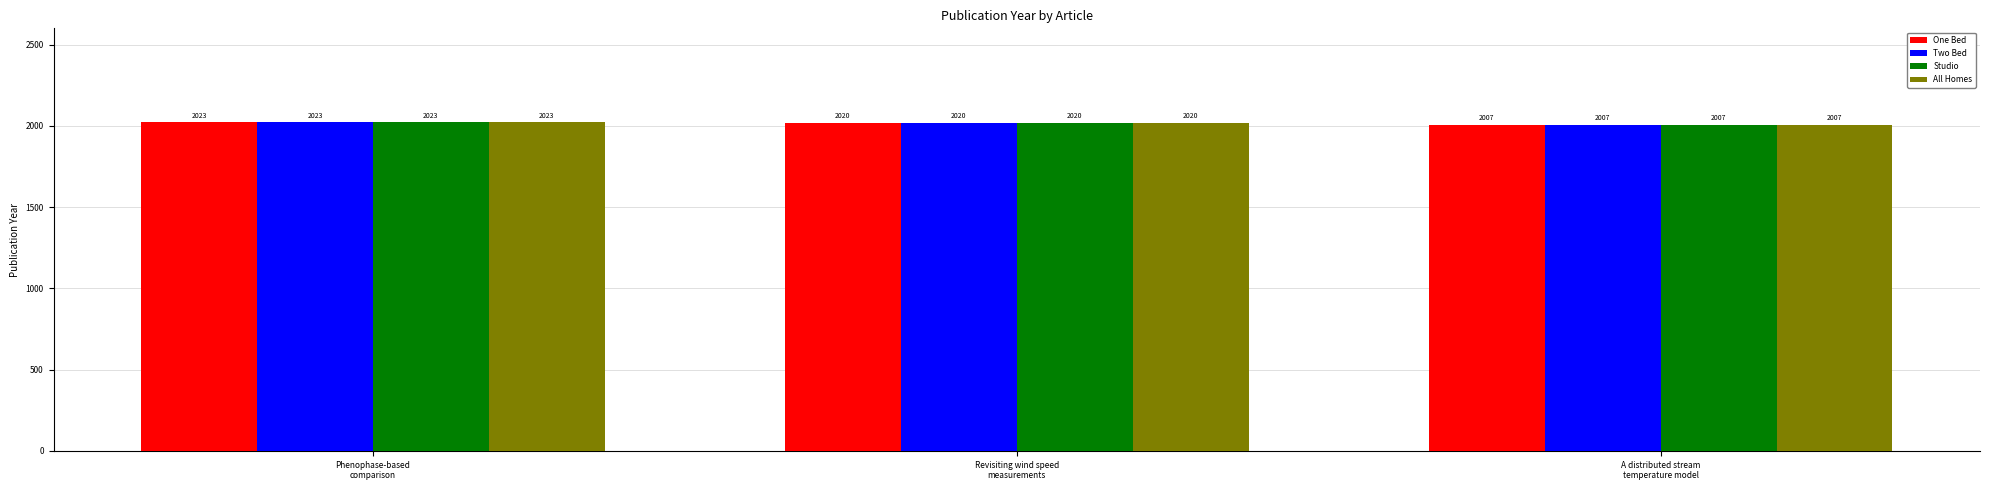

How many series are shown in this chart?

4